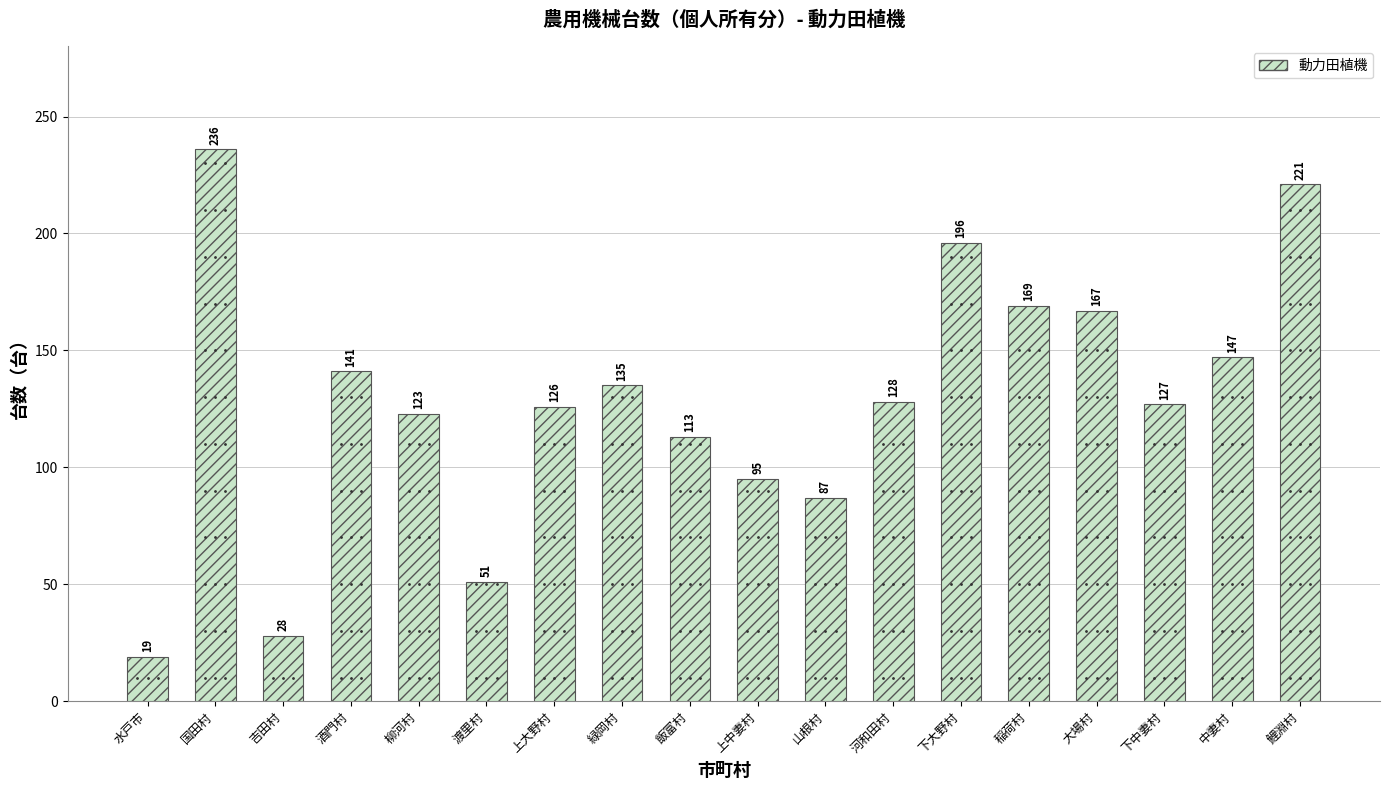

Between 山根村 and 下大野村, which is larger?

下大野村